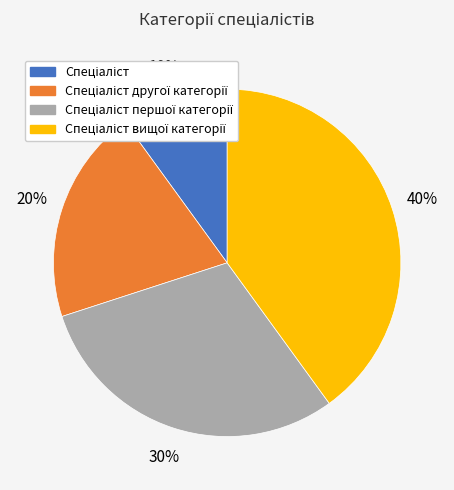

To the nearest percent, what is the difference between the largest and smallest slice percentages?

30%